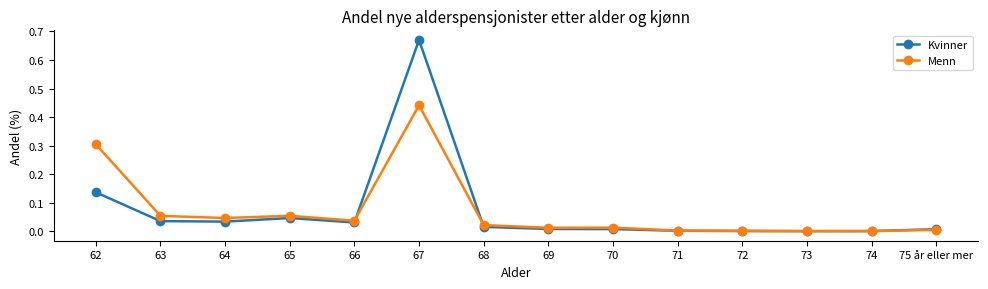

Which series has the largest range (max minus min)?

Kvinner